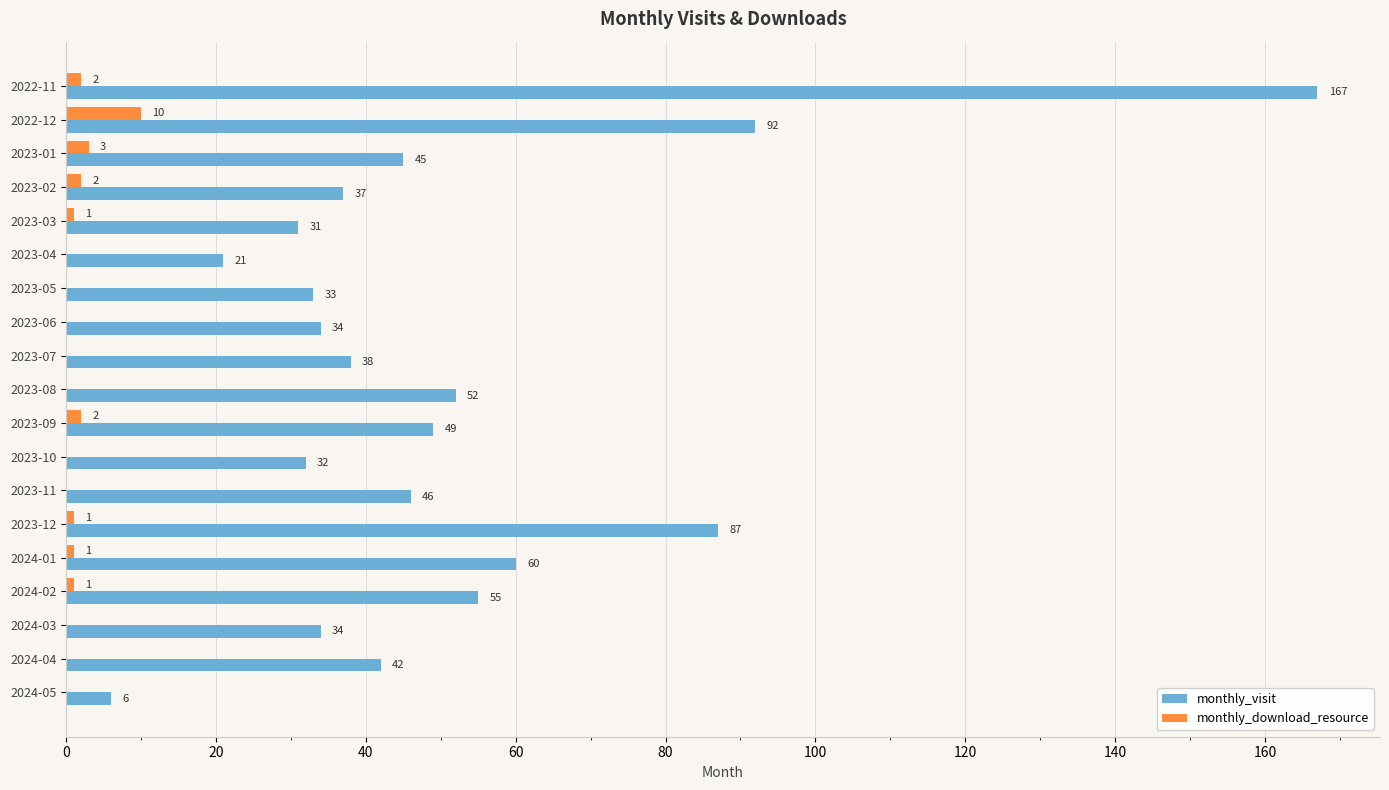

Is it true that monthly_download_resource equals 2 at 2022-11?

True